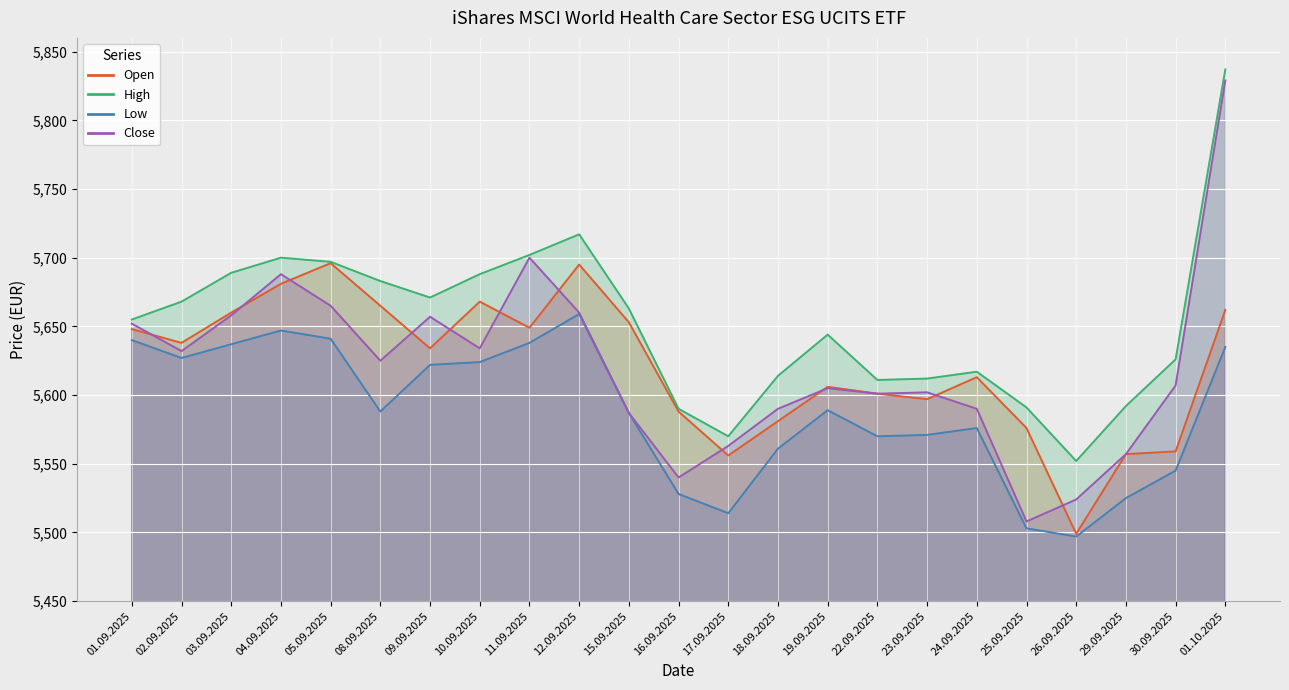

At which category is the sum across all series the highest?

01.10.2025